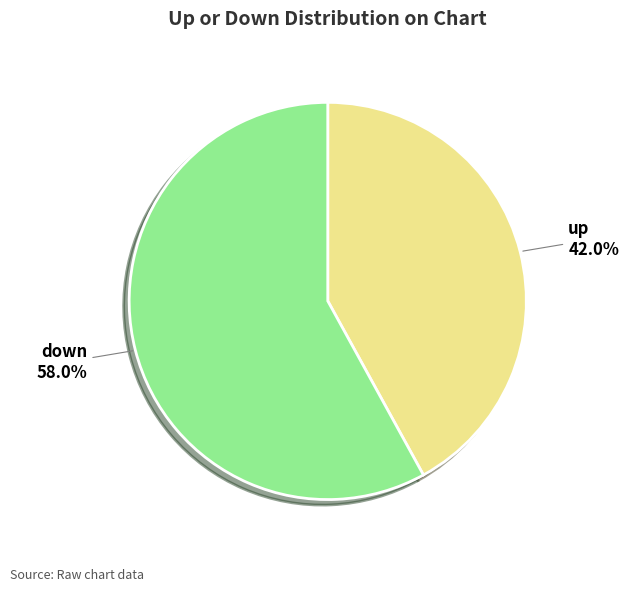

Does down account for over 50% of the chart?

Yes